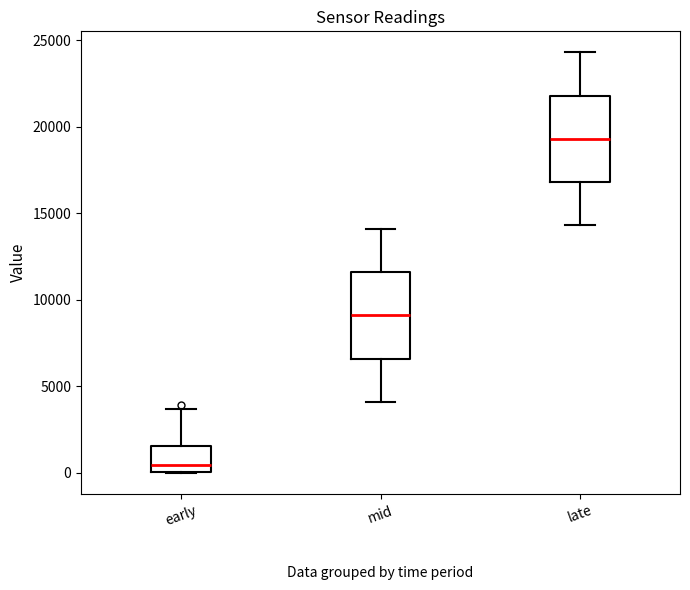

Which box's median line is the lowest?

early